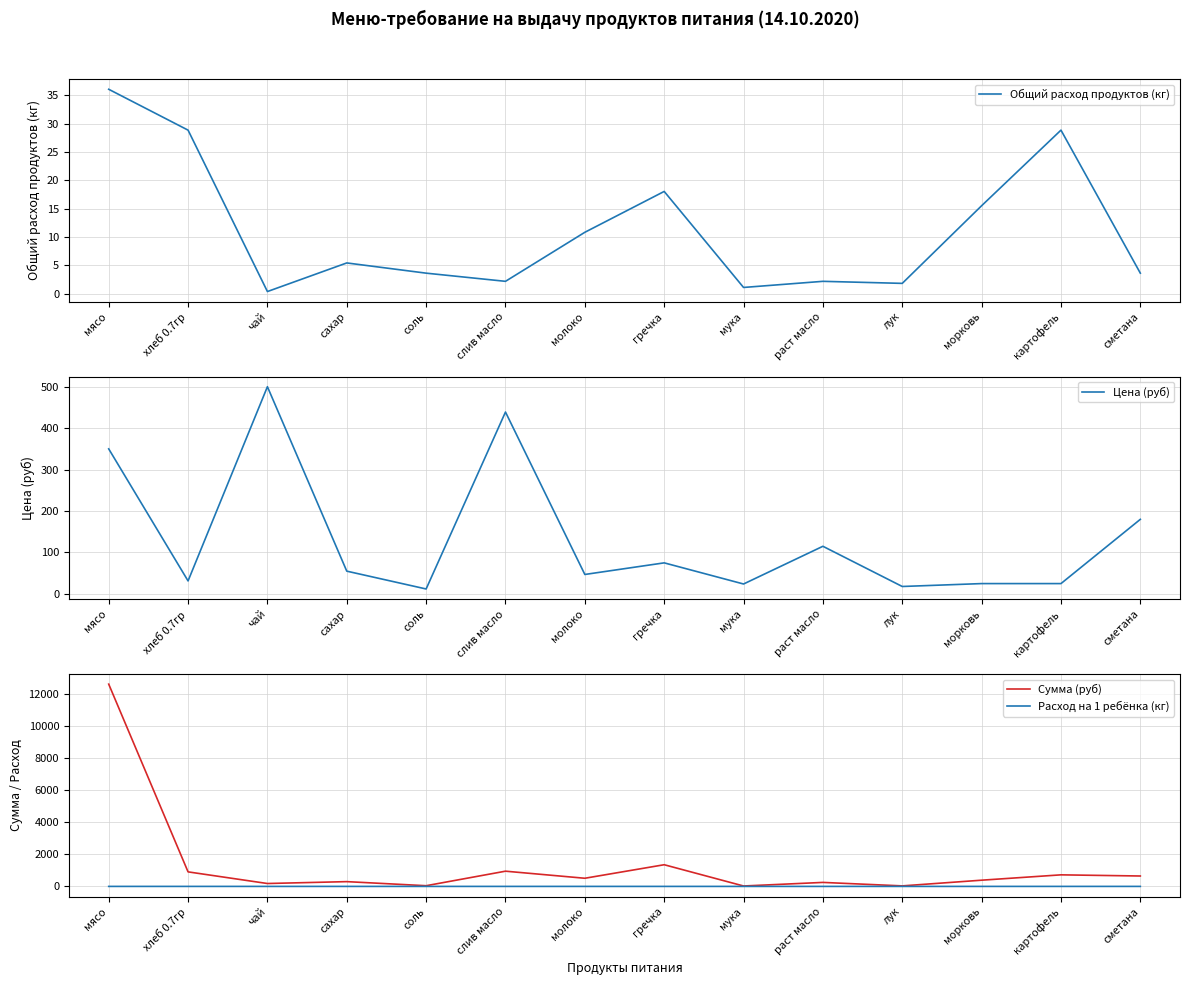

Where is the first local minimum for Общий расход продуктов (кг)?

чай